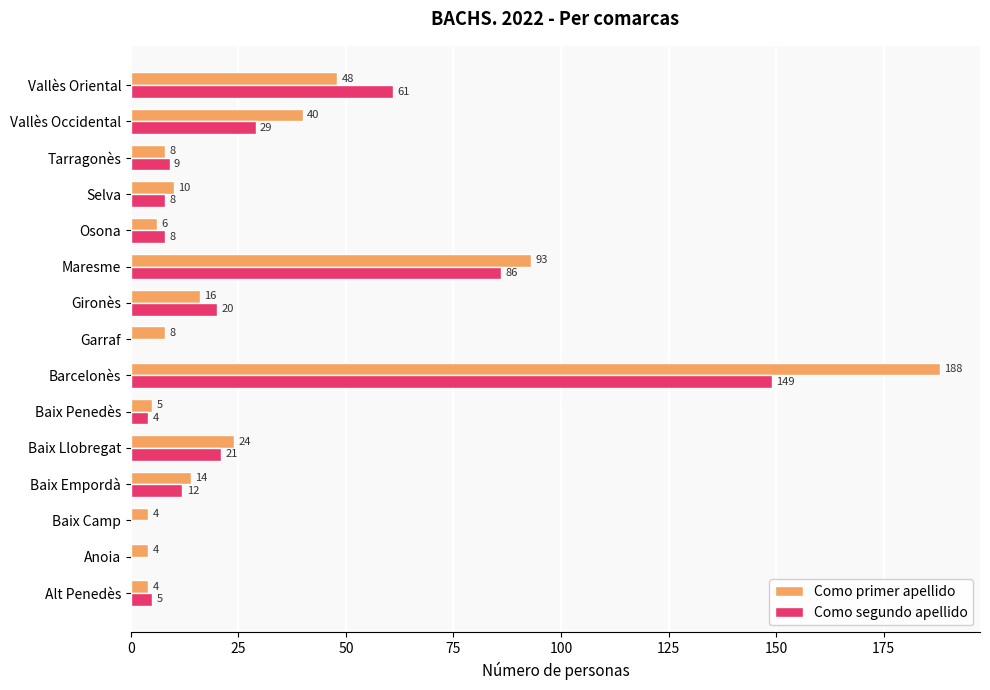

Where is Como segundo apellido nearest to the value 74?

Maresme